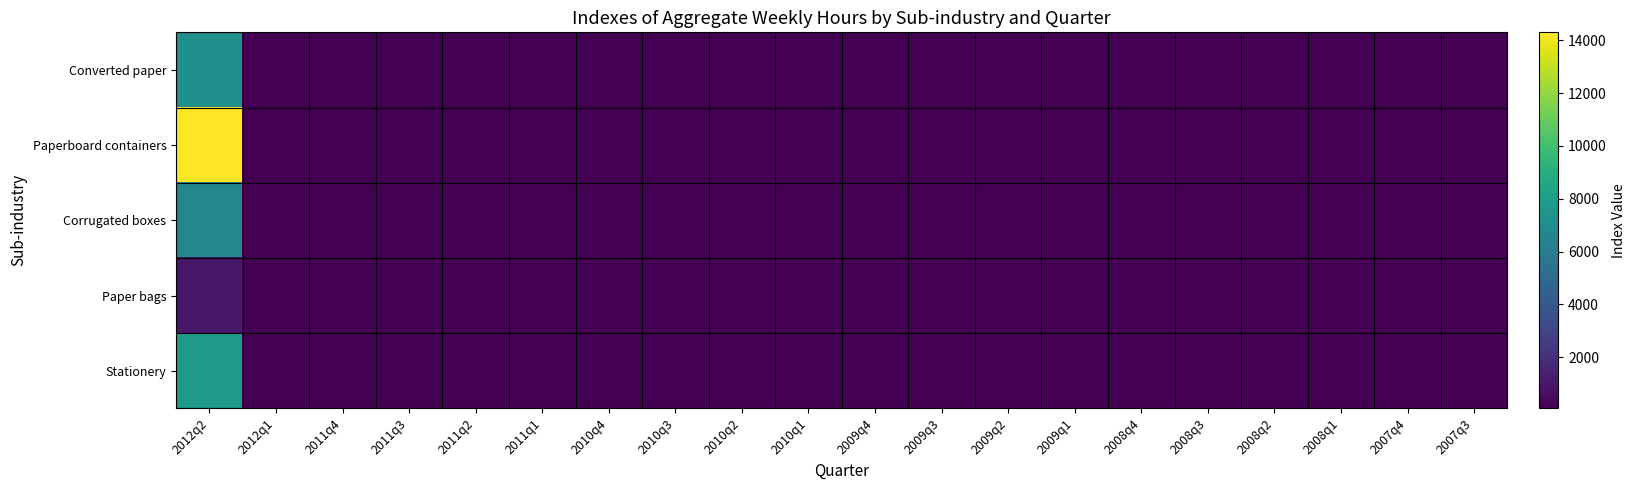

Which label corresponds to the largest value in the chart?

2012q2